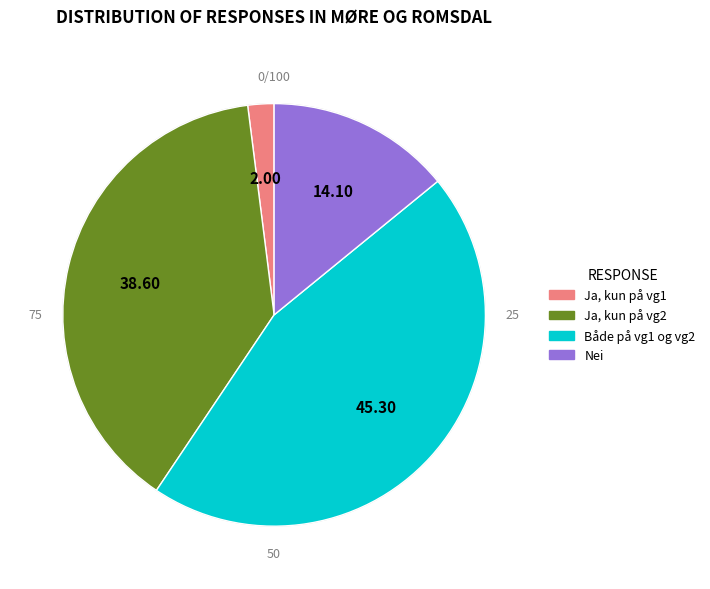

What percentage do Ja, kun på vg2 and Nei together represent?

52.7%